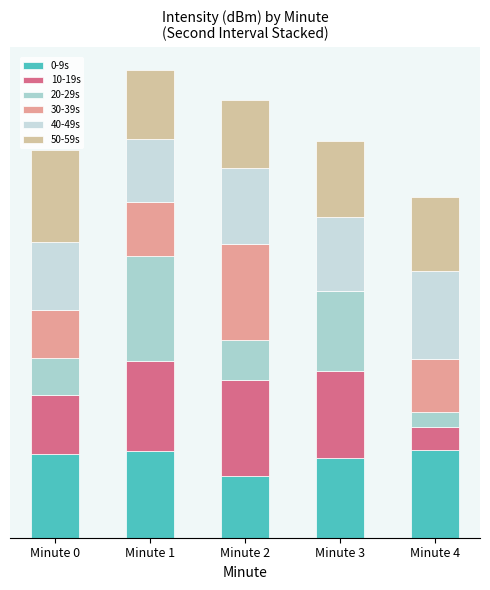

Are the bars horizontal?

No